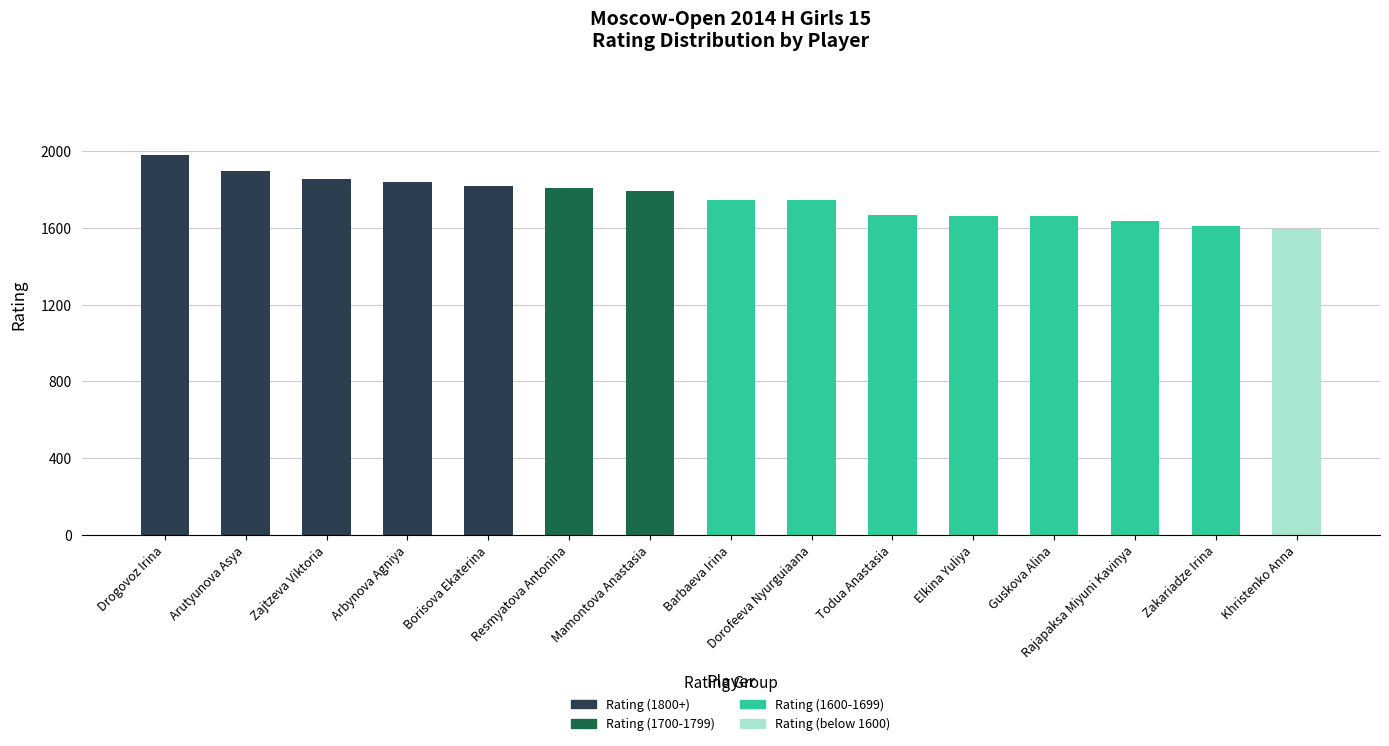

Are the bars horizontal?

No